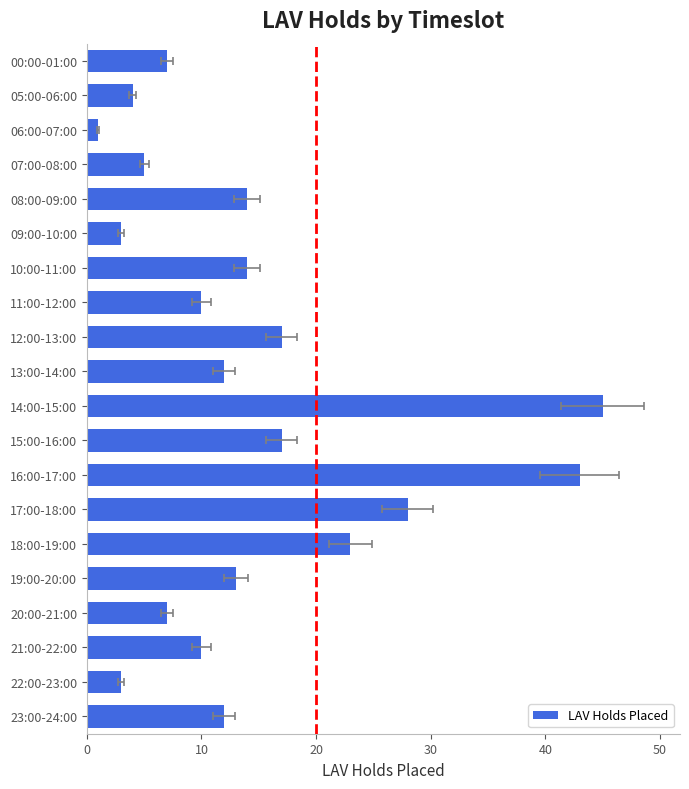

How many bars are there in total?

20